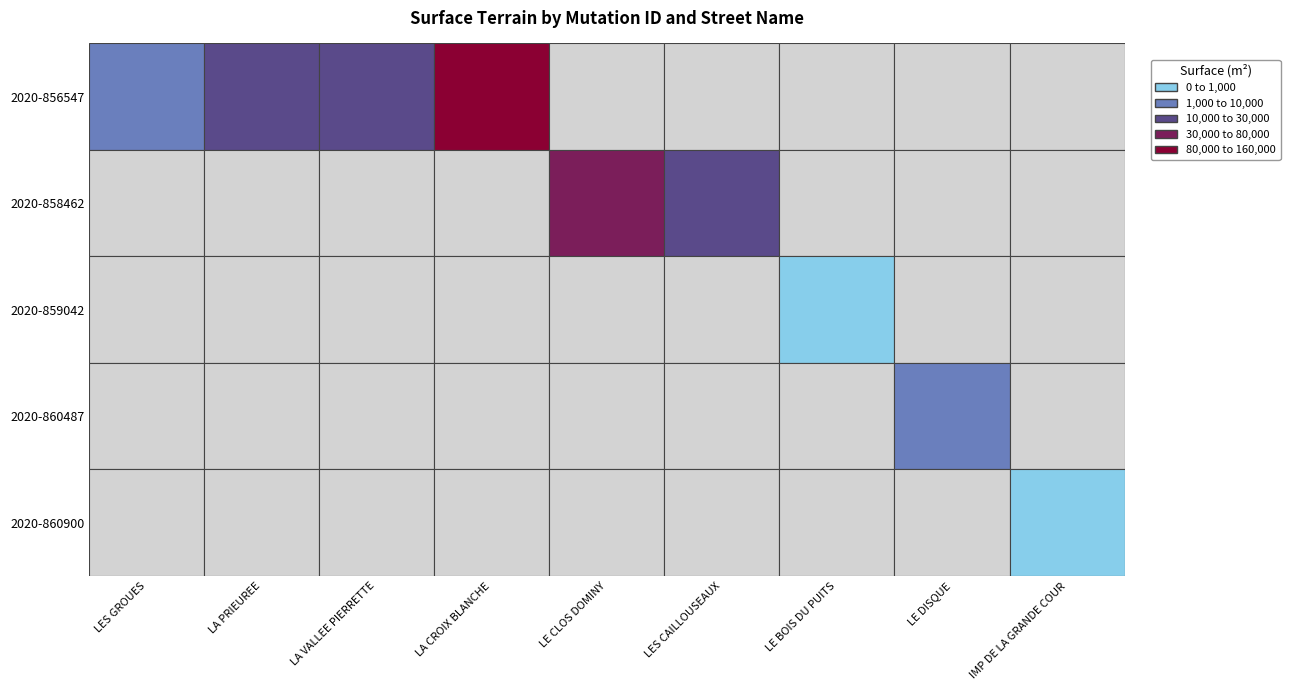

Between 2020-856547 and 2020-860900, which is larger?

2020-856547